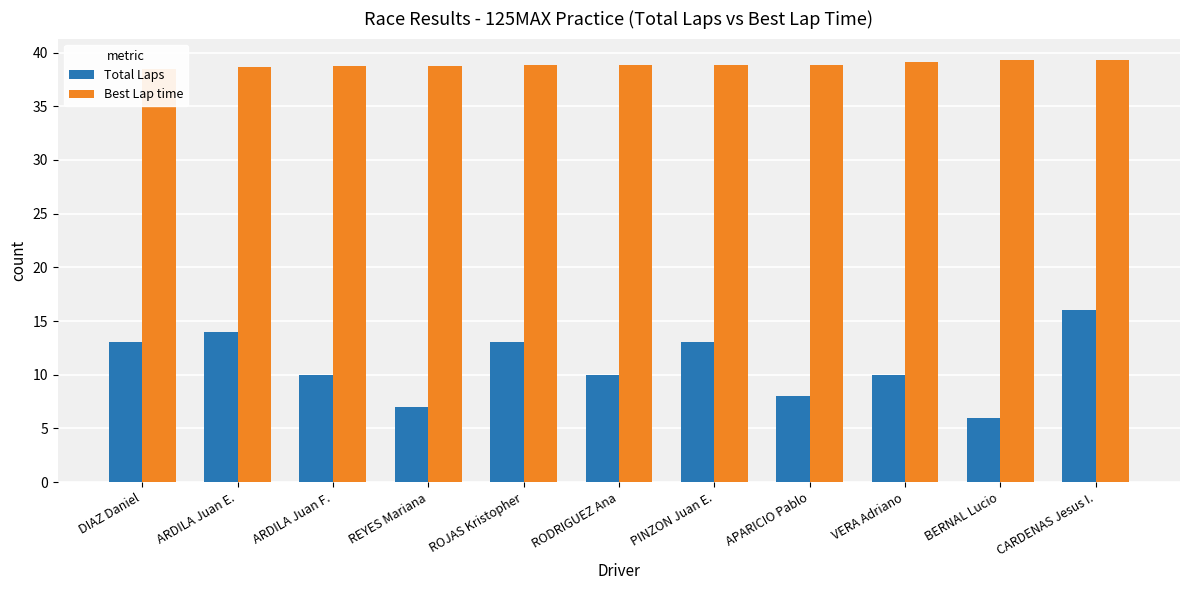

At which label is Total Laps closest to 11?

ARDILA Juan F.